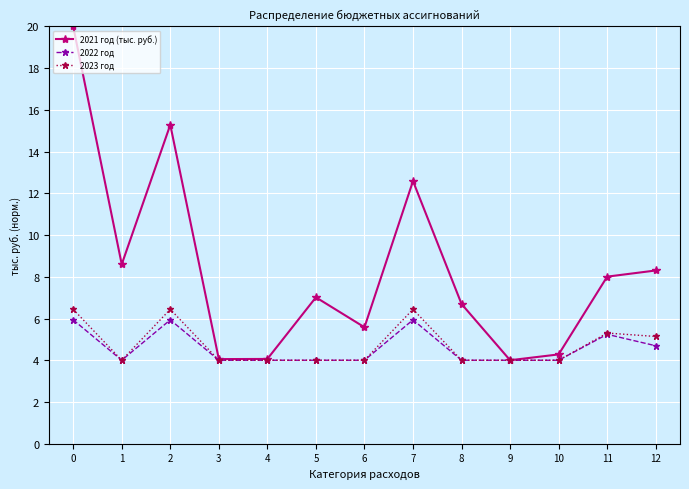

Where is the first local minimum for 2023 год?

1